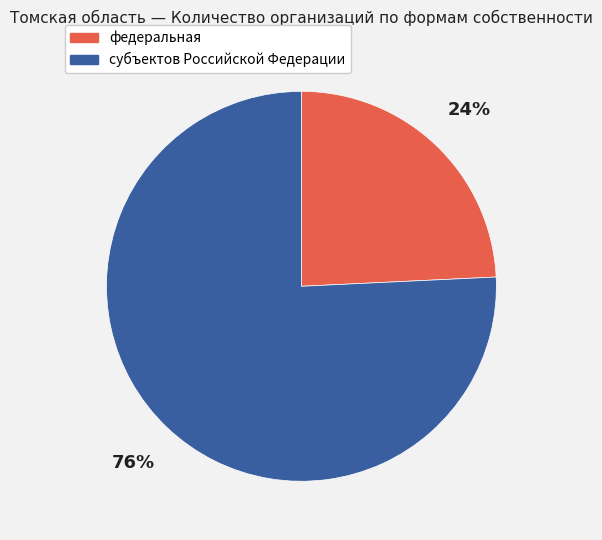

To the nearest percent, what is the difference between the largest and smallest slice percentages?

52%